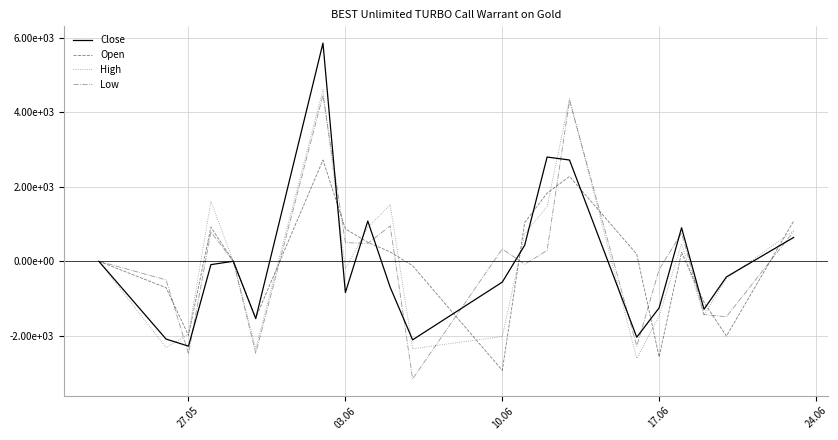

Does the chart display data point markers on the line(s)?

No